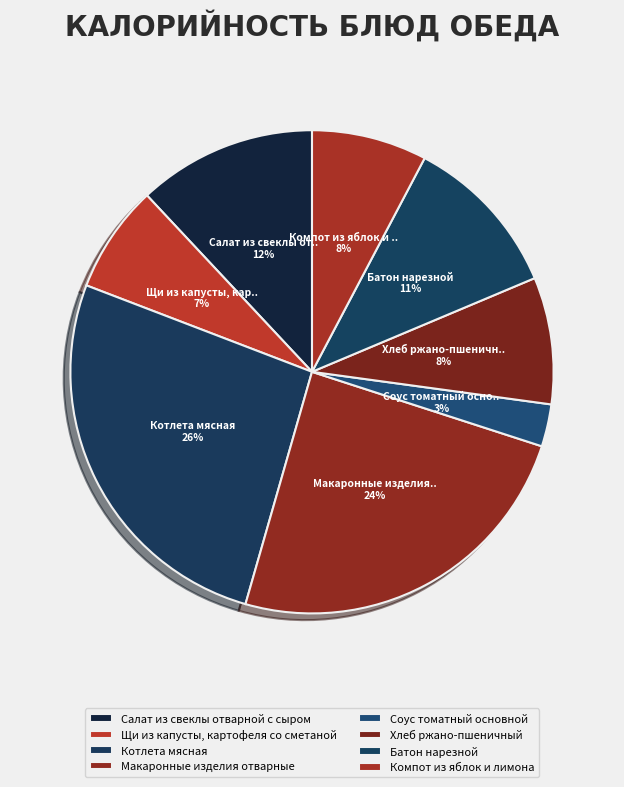

How many slices are in this pie chart?

8